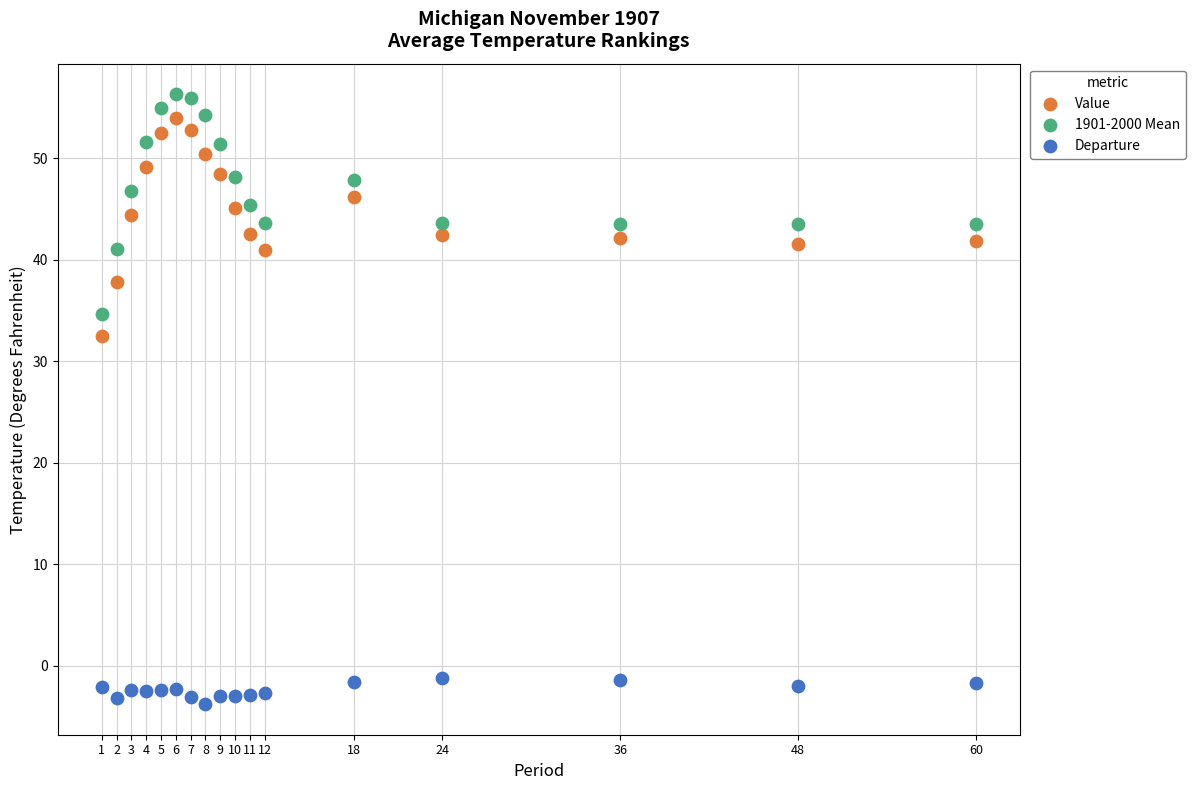

Which series contains the lowest Y value?

Departure